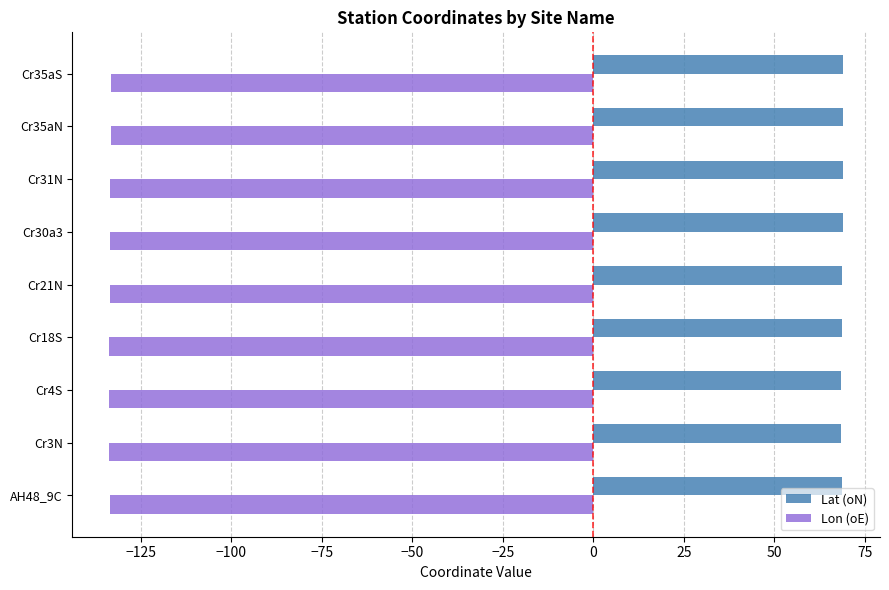

The Lon (oE) series shows -221.0 at Cr31N. True or false?

False